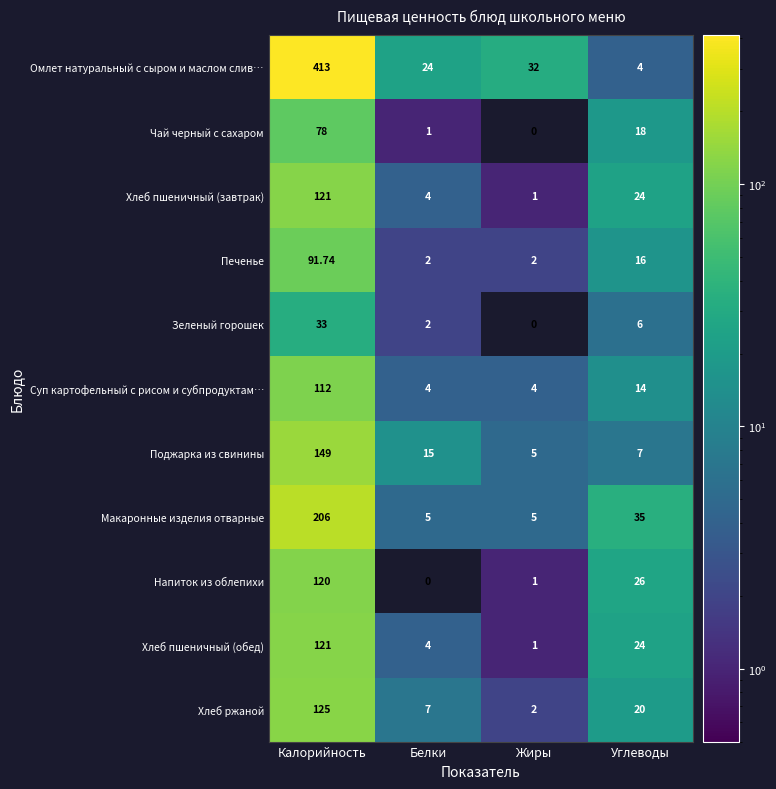

Count the number of categories in the chart.

4